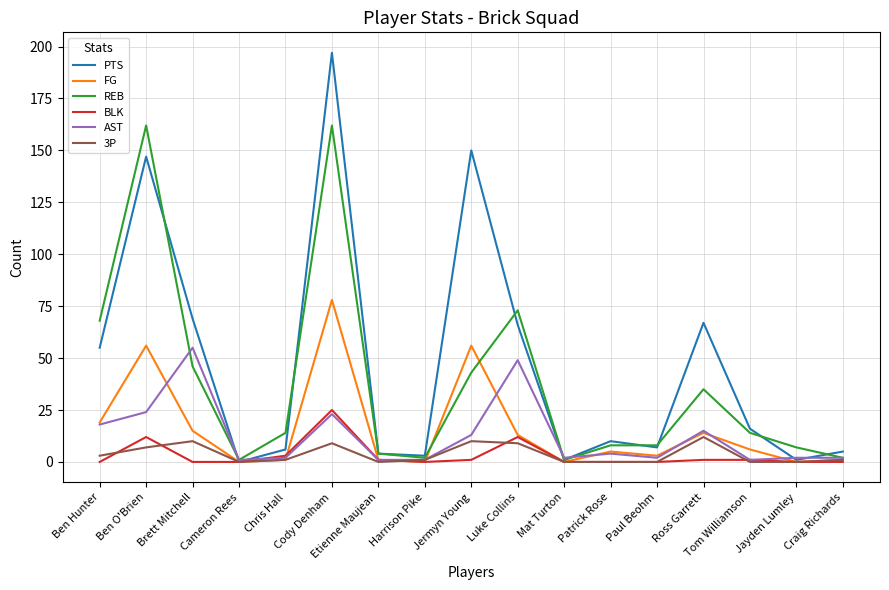

Is this an area chart (filled region under the line)?

No